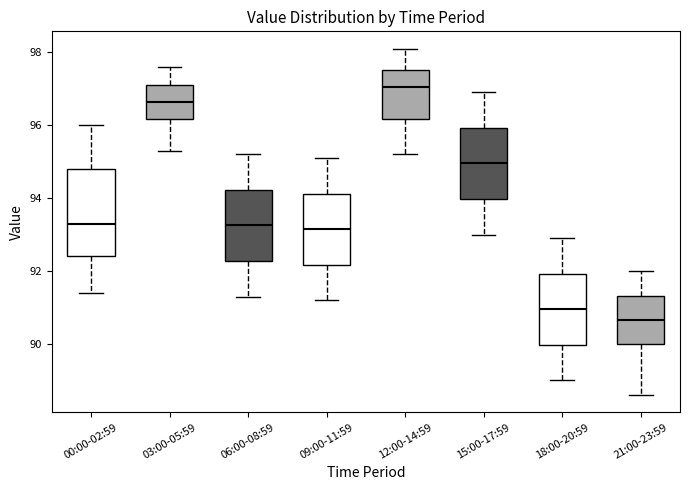

Which box is the tallest, from its lower edge to its upper edge?

00:00-02:59